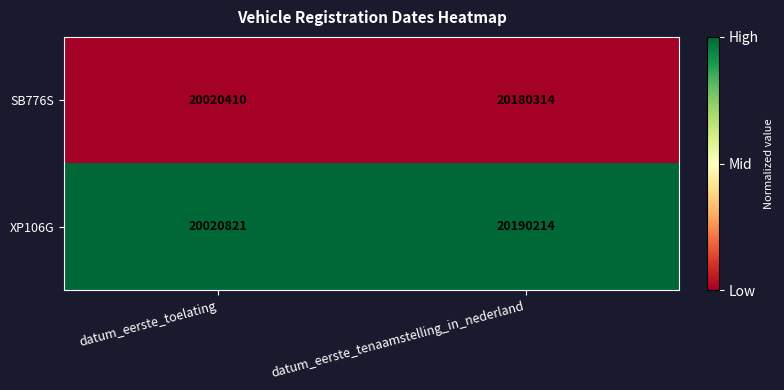

At datum_eerste_tenaamstelling_in_nederland, list the series in order from largest to smallest.

XP106G, SB776S